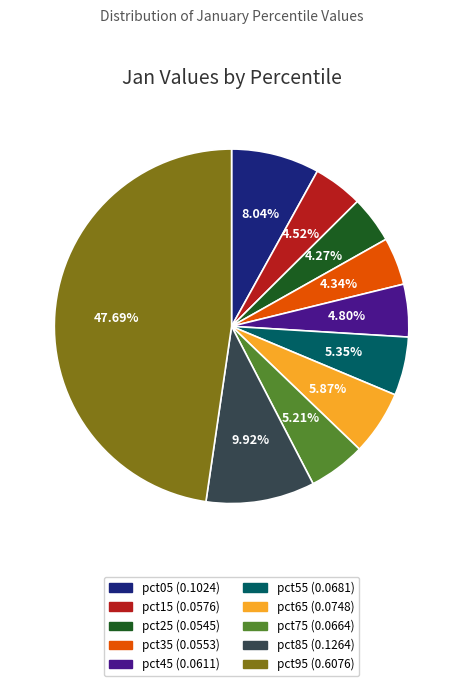

To the nearest percent, what portion does pct65 represent?

6%